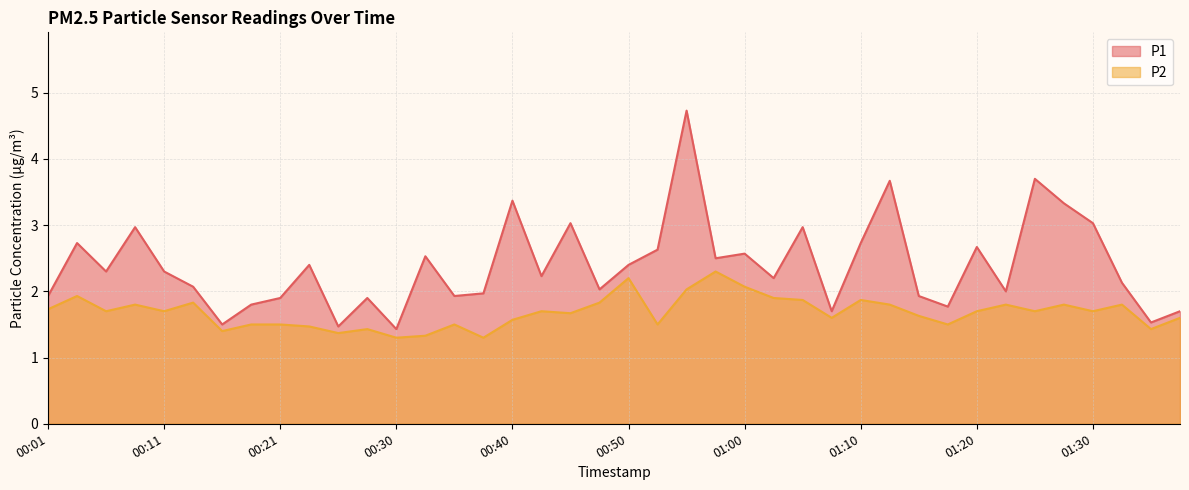

Rank the categories by P2 value from lowest to highest.

00:30, 00:38, 00:33, 00:26, 00:16, 00:28, 01:34, 00:23, 00:18, 00:21, 00:35, 00:53, 01:17, 00:40, 01:07, 01:37, 01:15, 00:45, 00:06, 00:11, 00:43, 01:20, 01:25, 01:30, 00:01, 00:08, 01:12, 01:22, 01:27, 01:32, 00:13, 00:48, 01:05, 01:10, 01:02, 00:04, 00:55, 01:00, 00:50, 00:58